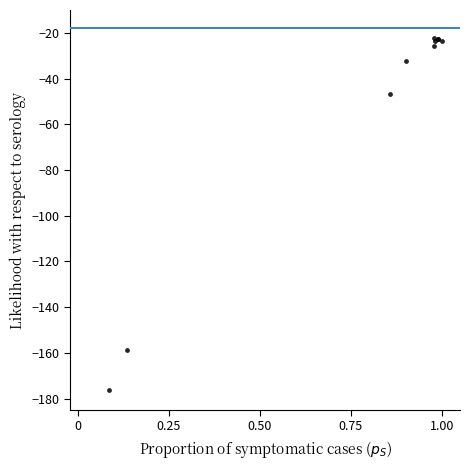

What Y value in the scatter plot is closest to -99?

-46.5